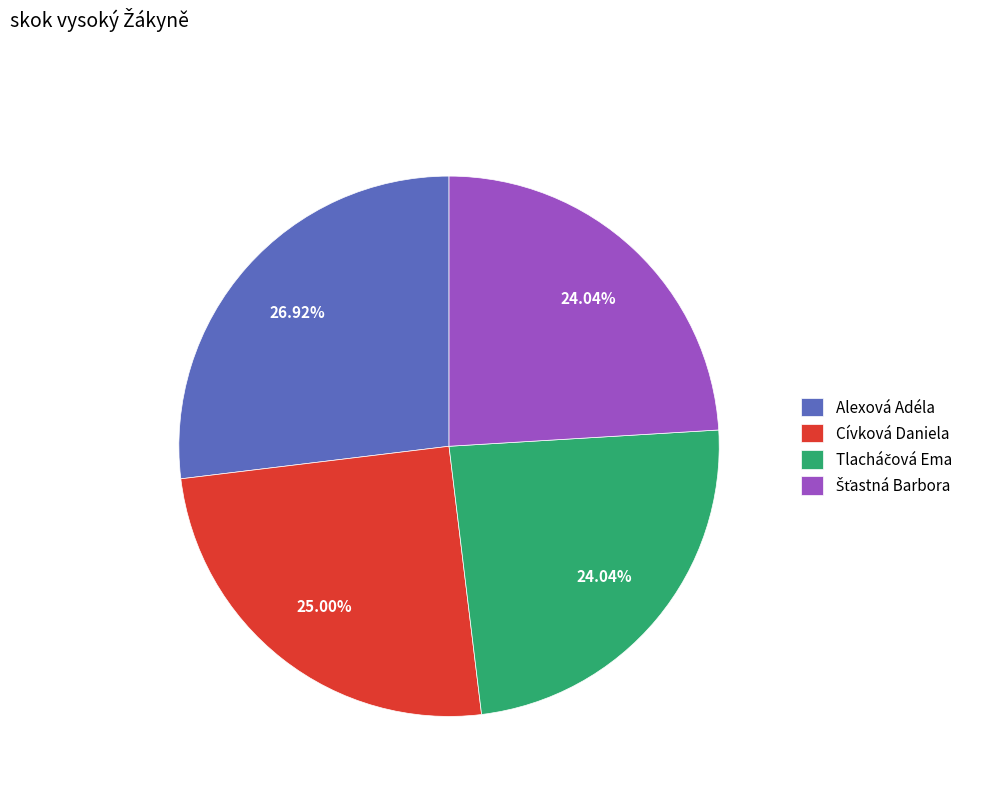

Is Cívková Daniela the majority of the pie?

No